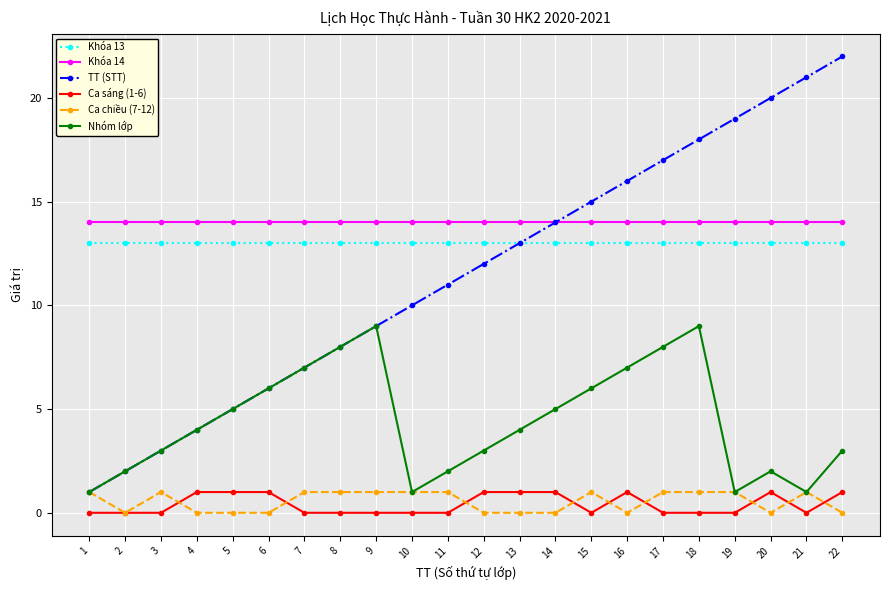

The value of Khóa 14 at 19 is 14. True or false?

True